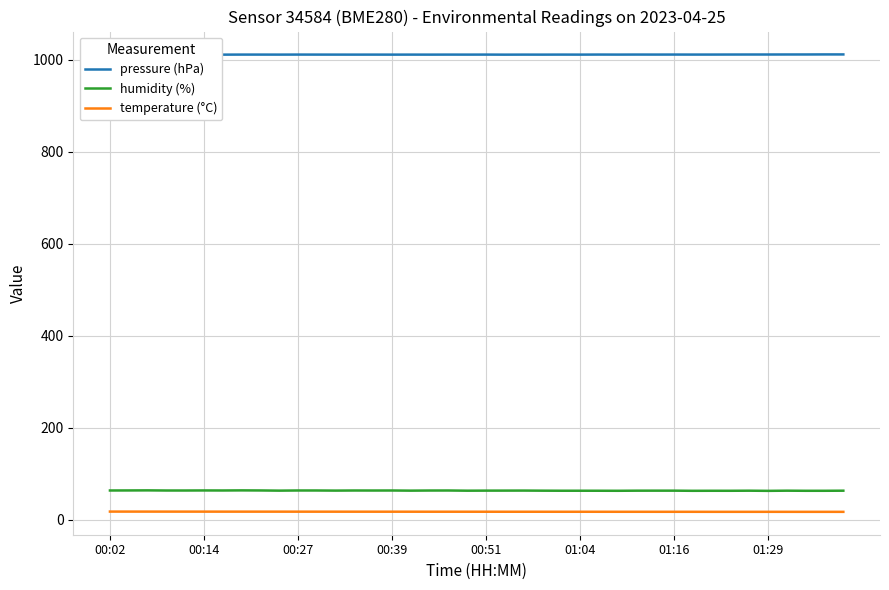

True or false: temperature (°C) and humidity (%) intersect in this chart.

False